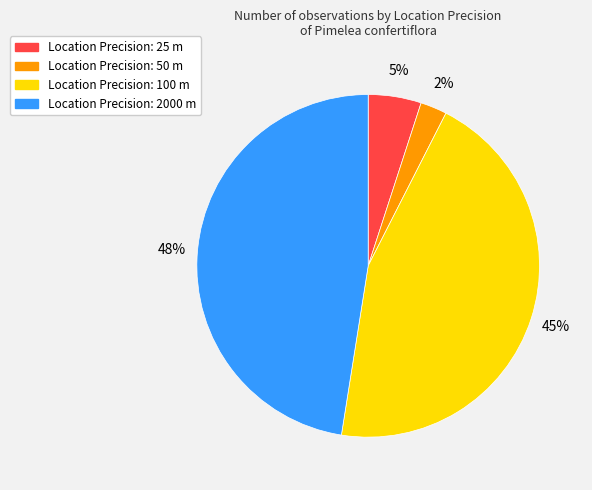

How many slices are in this pie chart?

4